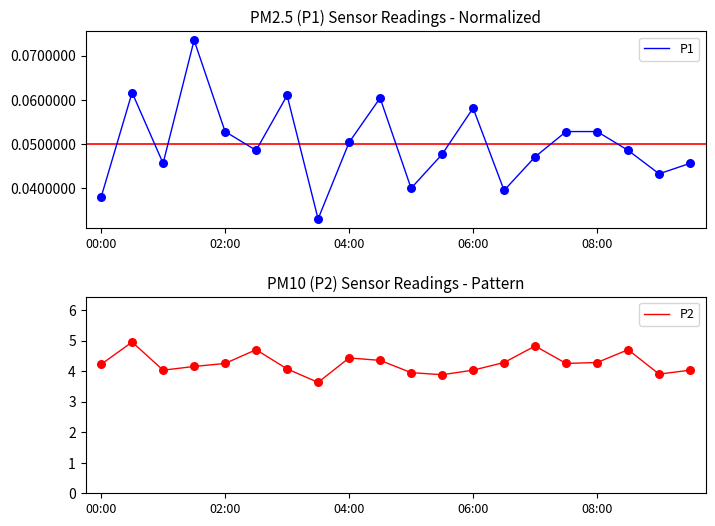

Which series reaches the maximum Y coordinate?

P2